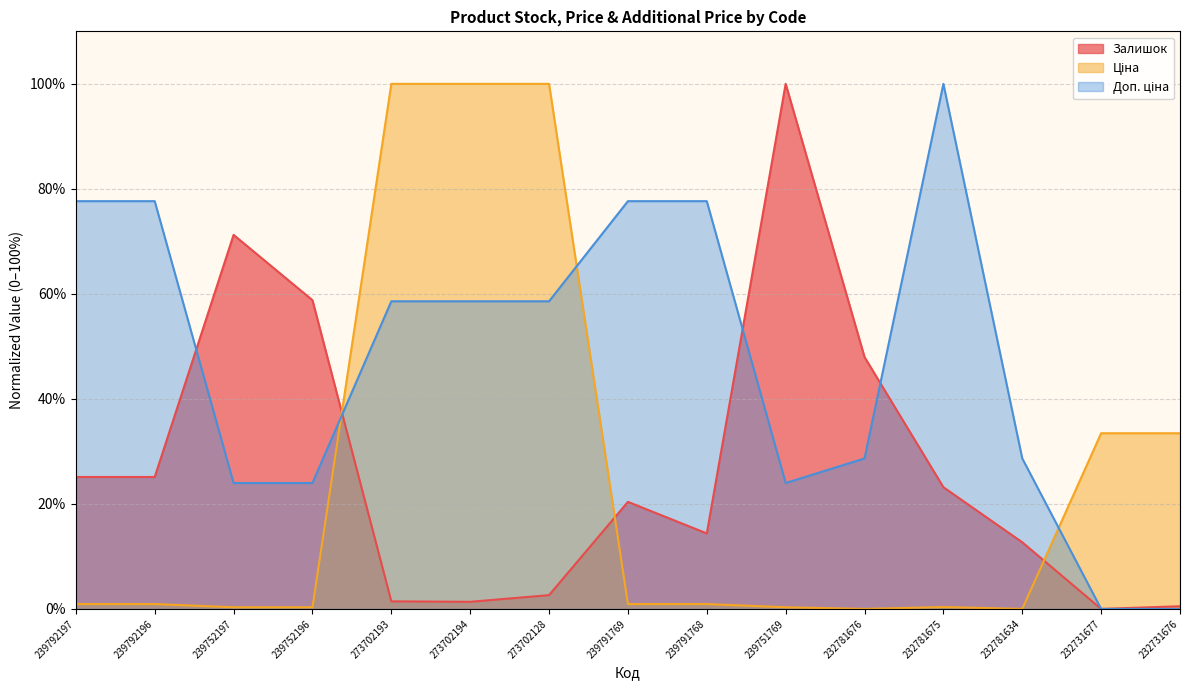

How many data points in Доп. ціна are less than 58?

7